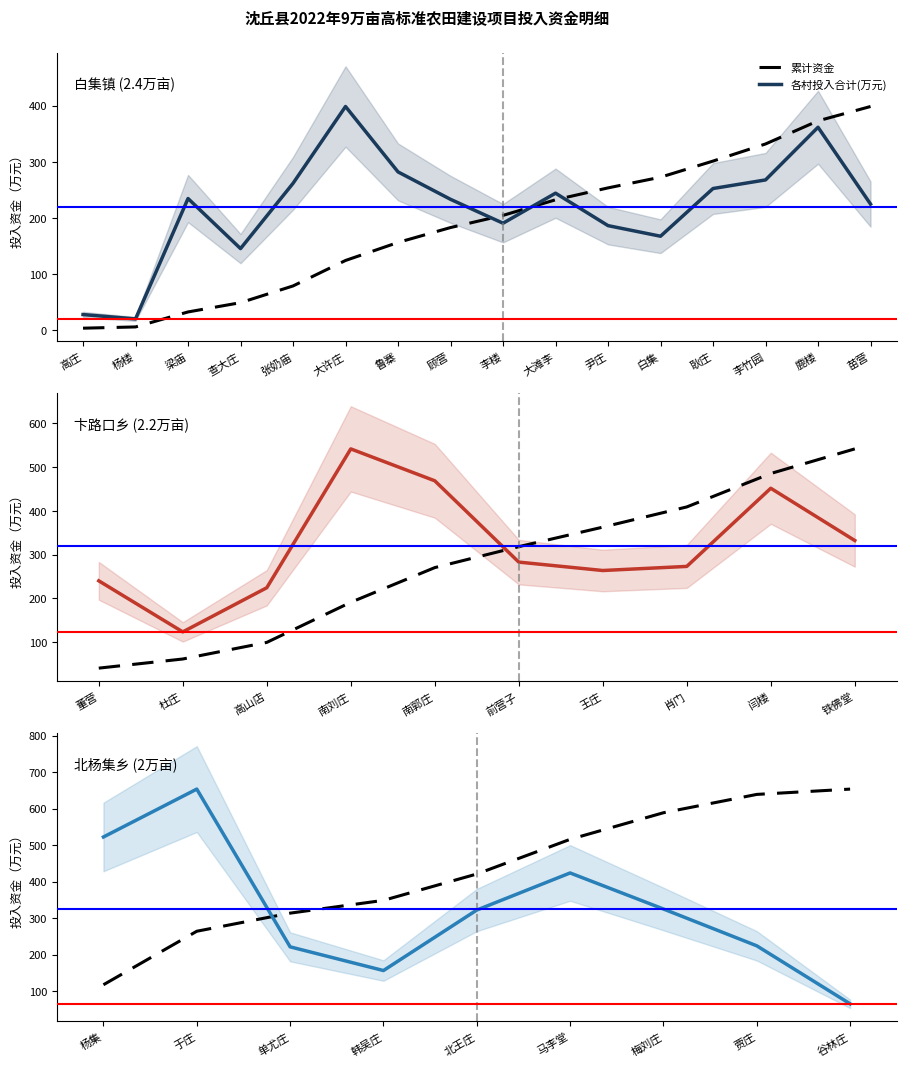

What is the label of the 3rd point from the left?

单尤庄